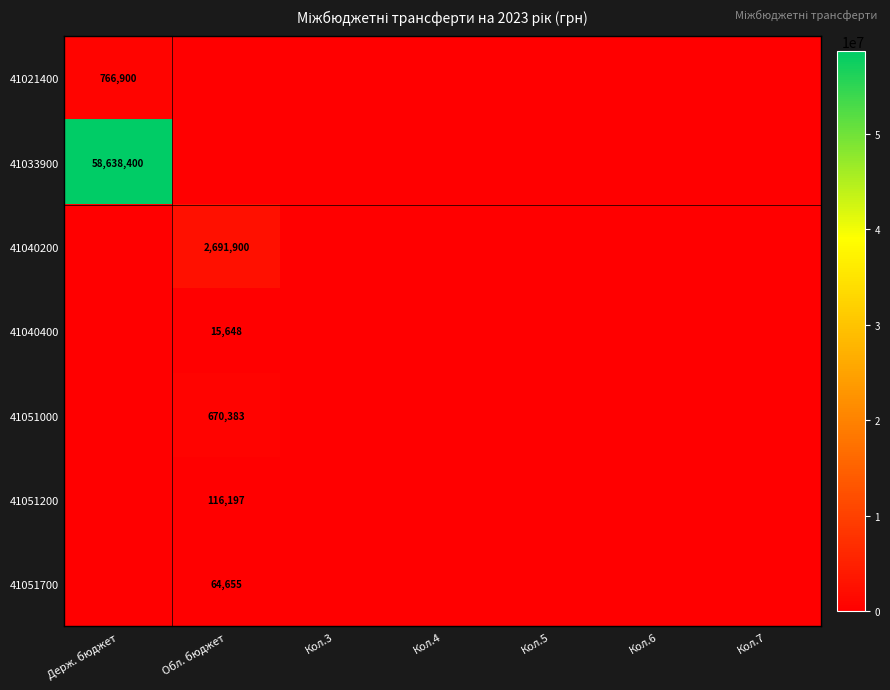

At which label does 41021400 reach its peak?

Держ. бюджет